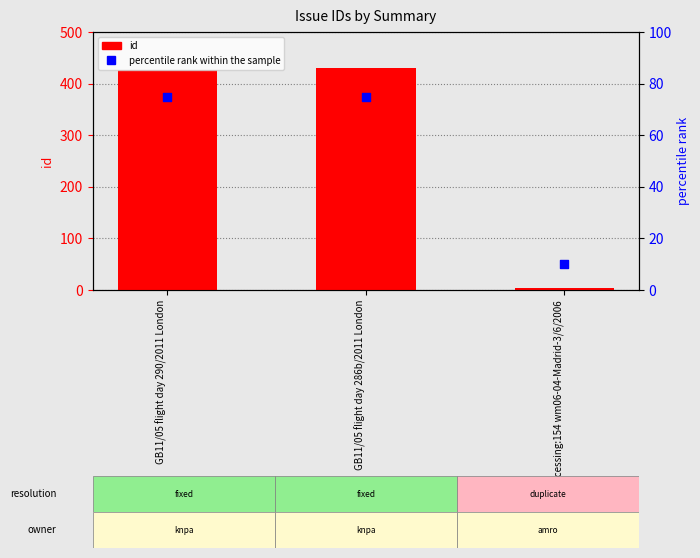

Which series has the widest spread of Y values?

id